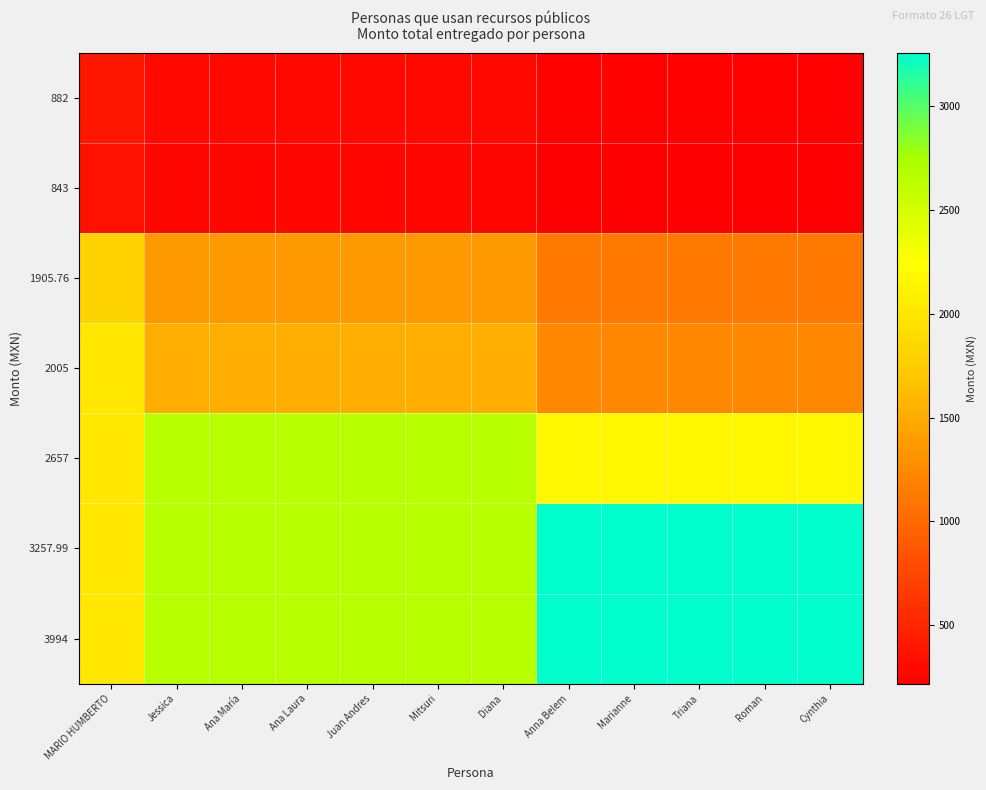

Reading left to right, list all the values displayed in this chart.

882: MARIO HUMBERTO=388.0	Jessica=292.8	Ana María=292.8	Ana Laura=292.8	Juan Andres=292.8	Mitsuri=292.8	Diana=292.8	Anna Belem=238.8	Marianne=238.8	Triana=238.8	Roman=238.8	Cynthia=238.8
843: MARIO HUMBERTO=354.4	Jessica=267.5	Ana María=267.5	Ana Laura=267.5	Juan Andres=267.5	Mitsuri=267.5	Diana=267.5	Anna Belem=218.1	Marianne=218.1	Triana=218.1	Roman=218.1	Cynthia=218.1
1905.76: MARIO HUMBERTO=1811.4	Jessica=1366.9	Ana María=1366.9	Ana Laura=1366.9	Juan Andres=1366.9	Mitsuri=1366.9	Diana=1366.9	Anna Belem=1114.8	Marianne=1114.8	Triana=1114.8	Roman=1114.8	Cynthia=1114.8
2005: MARIO HUMBERTO=2005.0	Jessica=1513.0	Ana María=1513.0	Ana Laura=1513.0	Juan Andres=1513.0	Mitsuri=1513.0	Diana=1513.0	Anna Belem=1233.9	Marianne=1233.9	Triana=1233.9	Roman=1233.9	Cynthia=1233.9
2657: MARIO HUMBERTO=2005.0	Jessica=2657.0	Ana María=2657.0	Ana Laura=2657.0	Juan Andres=2657.0	Mitsuri=2657.0	Diana=2657.0	Anna Belem=2166.9	Marianne=2166.9	Triana=2166.9	Roman=2166.9	Cynthia=2166.9
3257.99: MARIO HUMBERTO=2005.0	Jessica=2657.0	Ana María=2657.0	Ana Laura=2657.0	Juan Andres=2657.0	Mitsuri=2657.0	Diana=2657.0	Anna Belem=3258.0	Marianne=3258.0	Triana=3258.0	Roman=3258.0	Cynthia=3258.0
3994: MARIO HUMBERTO=2005.0	Jessica=2657.0	Ana María=2657.0	Ana Laura=2657.0	Juan Andres=2657.0	Mitsuri=2657.0	Diana=2657.0	Anna Belem=3258.0	Marianne=3258.0	Triana=3258.0	Roman=3258.0	Cynthia=3258.0